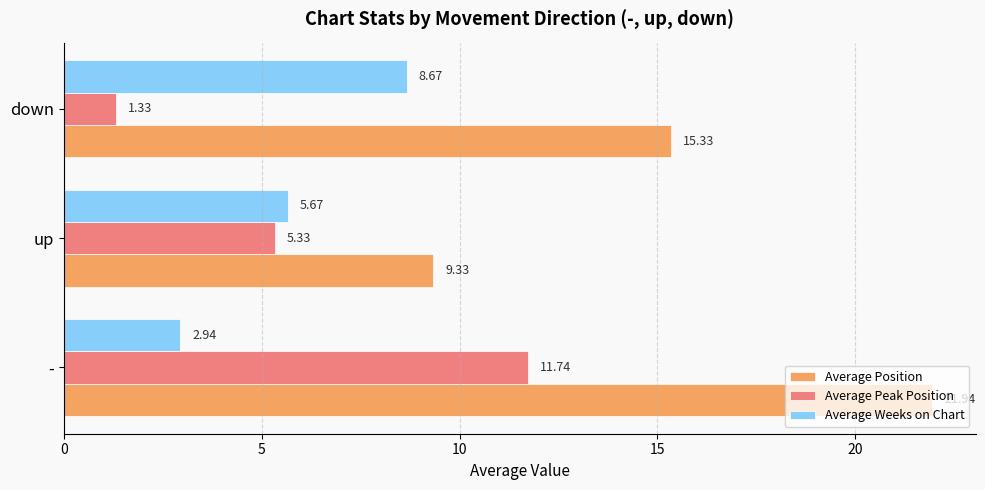

What is the difference between the maximum and minimum values in the Average Position series?

12.6